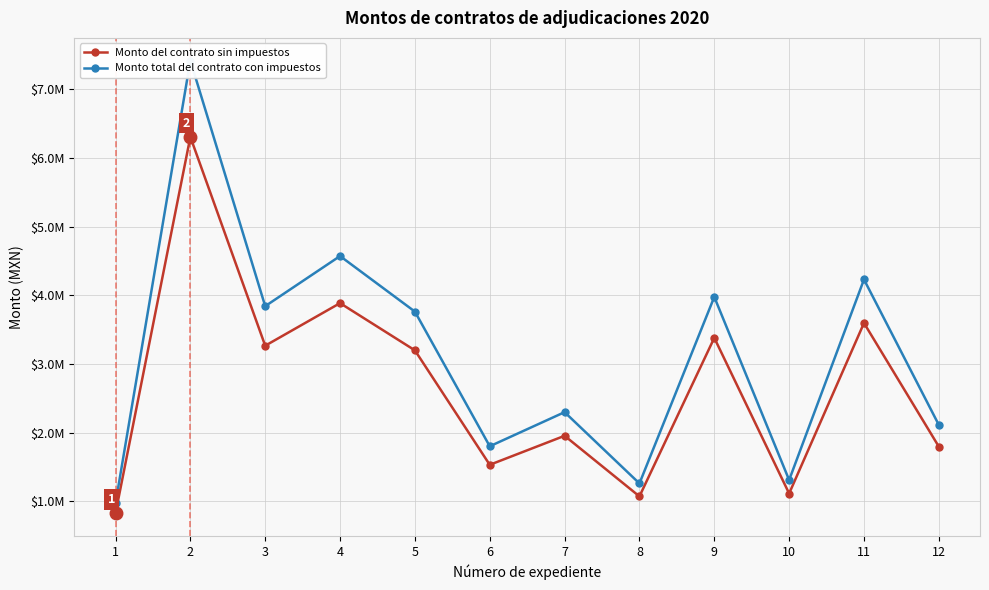

Reading right to left, extract all data points from this chart.

Monto del contrato sin impuestos: 1794879.5	3596274.6	1111964.2	3380264.5	1069891.3	1952926.2	1530252.3	3198397.2	3886476.0	3265693.4	6308652.3	822800.0
Monto total del contrato con impuestos: 2111623.0	4230911.3	1308193.2	3976781.8	1258692.1	2297560.2	1800296.8	3762820.2	4572324.7	3841992.2	7421943.9	968000.0